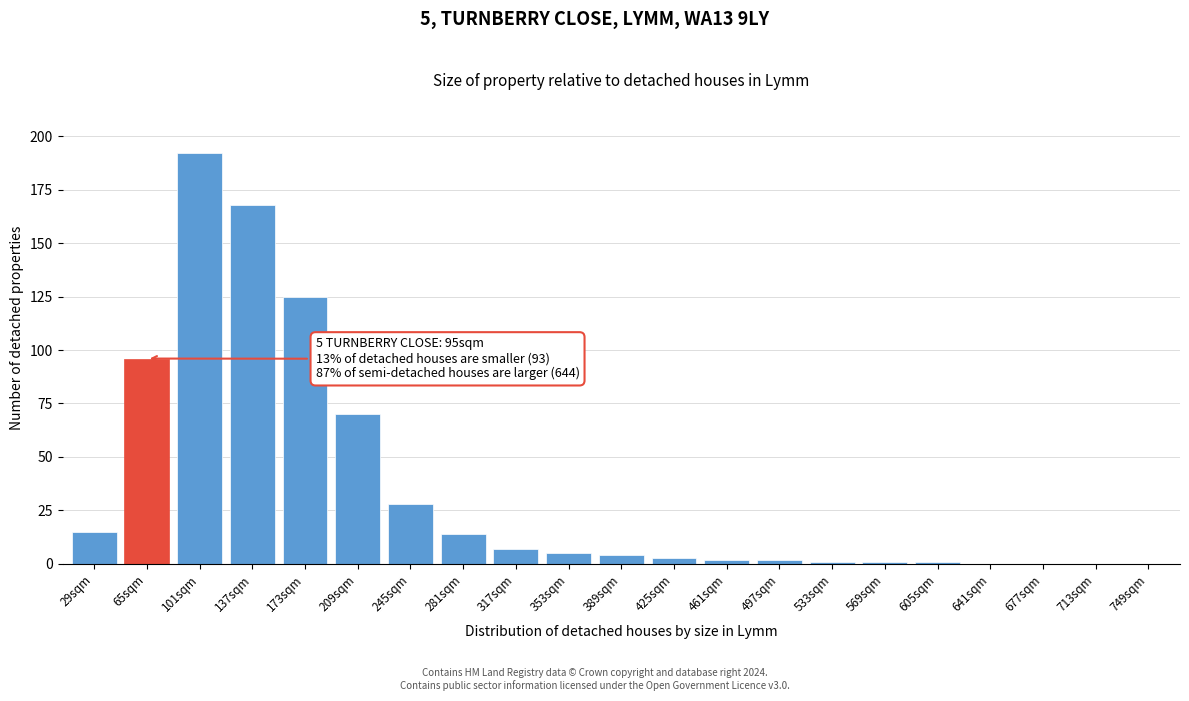

Reading right to left, what are all the values shown in this chart?

749sqm=0	713sqm=0	677sqm=0	641sqm=0	605sqm=1	569sqm=1	533sqm=1	497sqm=2	461sqm=2	425sqm=3	389sqm=4	353sqm=5	317sqm=7	281sqm=14	245sqm=28	209sqm=70	173sqm=125	137sqm=168	101sqm=192	65sqm=96	29sqm=15